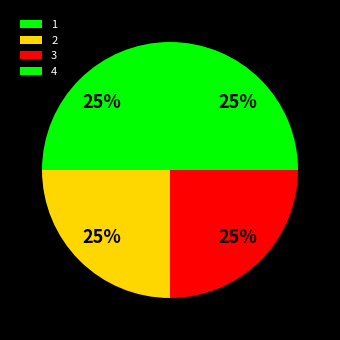

How many slices are in this pie chart?

4